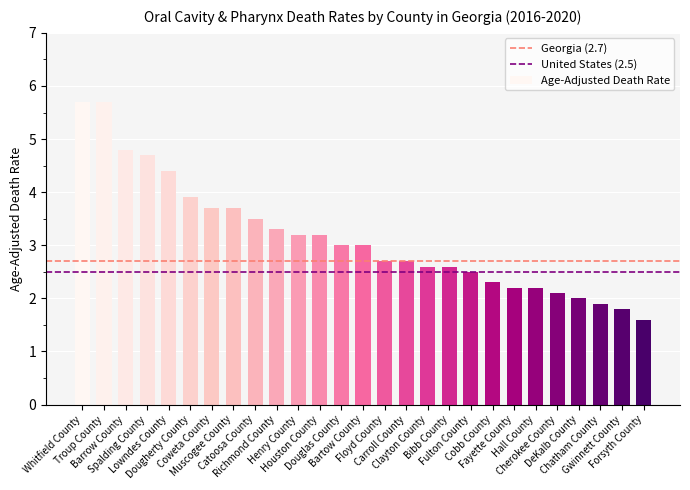

What is the average value?

3.1